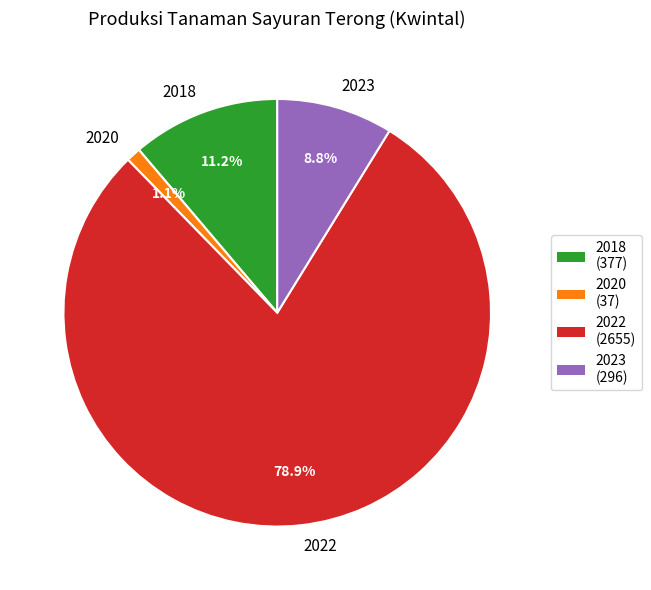

To the nearest percent, what is the combined percentage of 2022 and 2020?

80%